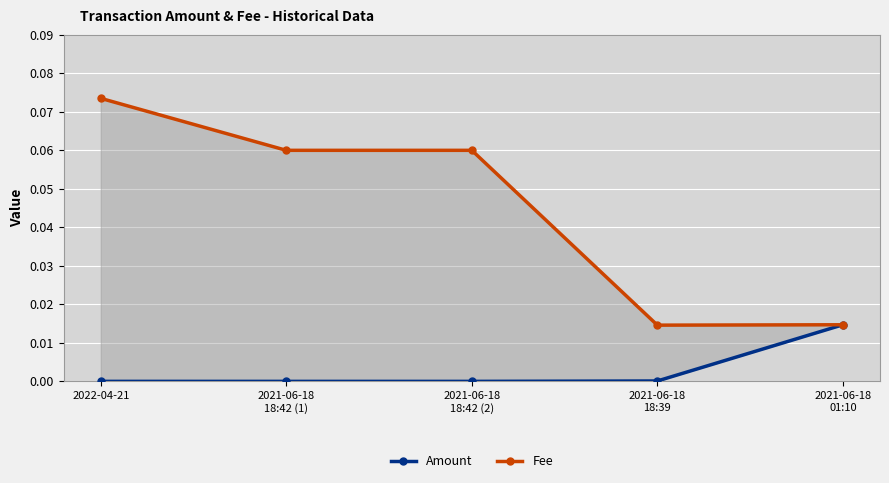

The Fee series shows 0.1 at 2022-04-21. True or false?

True